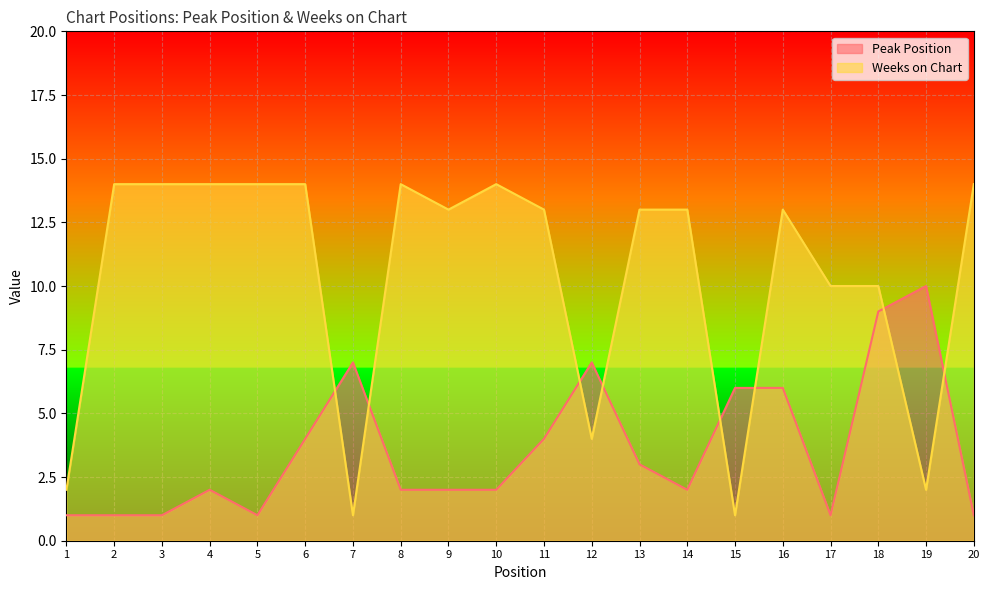

Rank the categories by Weeks on Chart value from lowest to highest.

7, 15, 1, 19, 12, 17, 18, 9, 11, 13, 14, 16, 2, 3, 4, 5, 6, 8, 10, 20